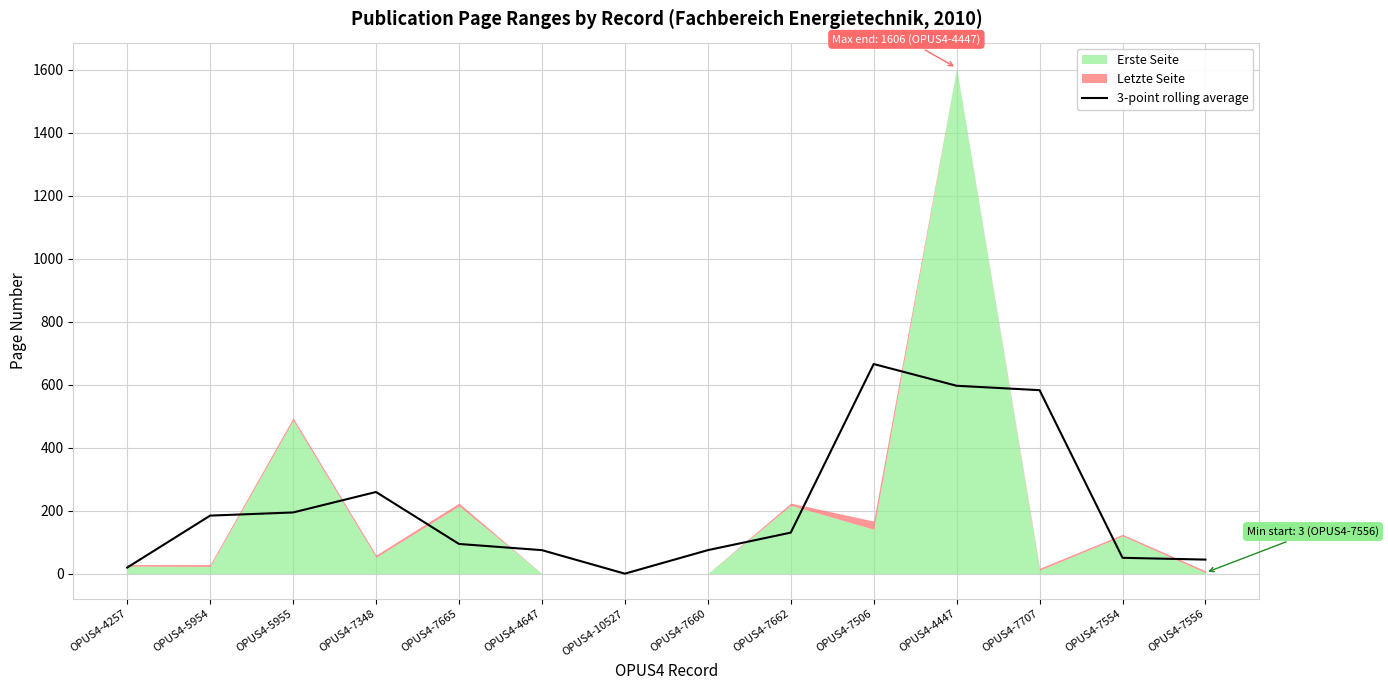

How many values exceed 130?

7